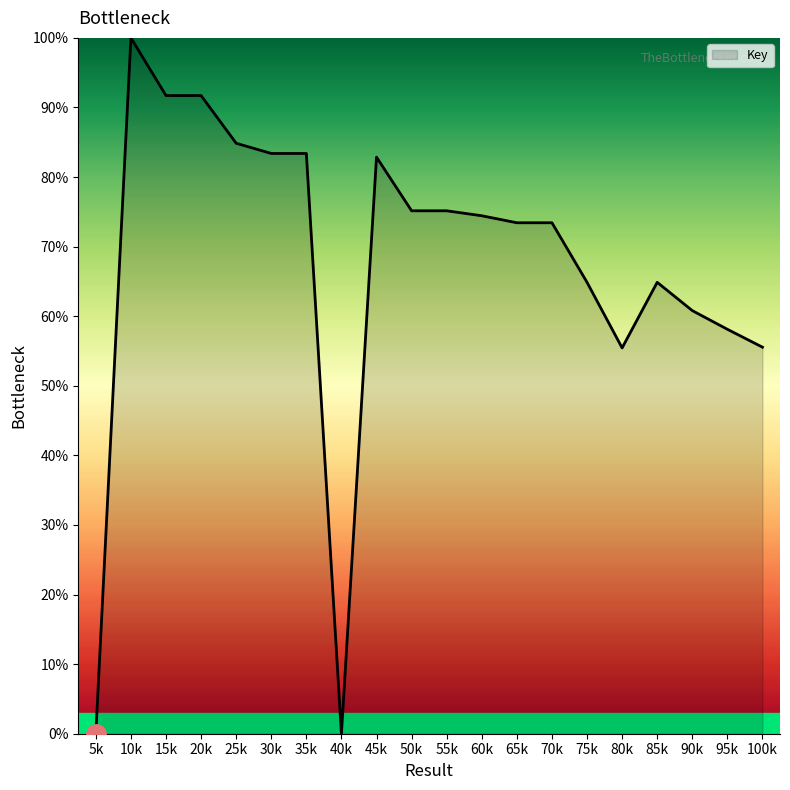

At which category does the data reach its first local peak?

10k